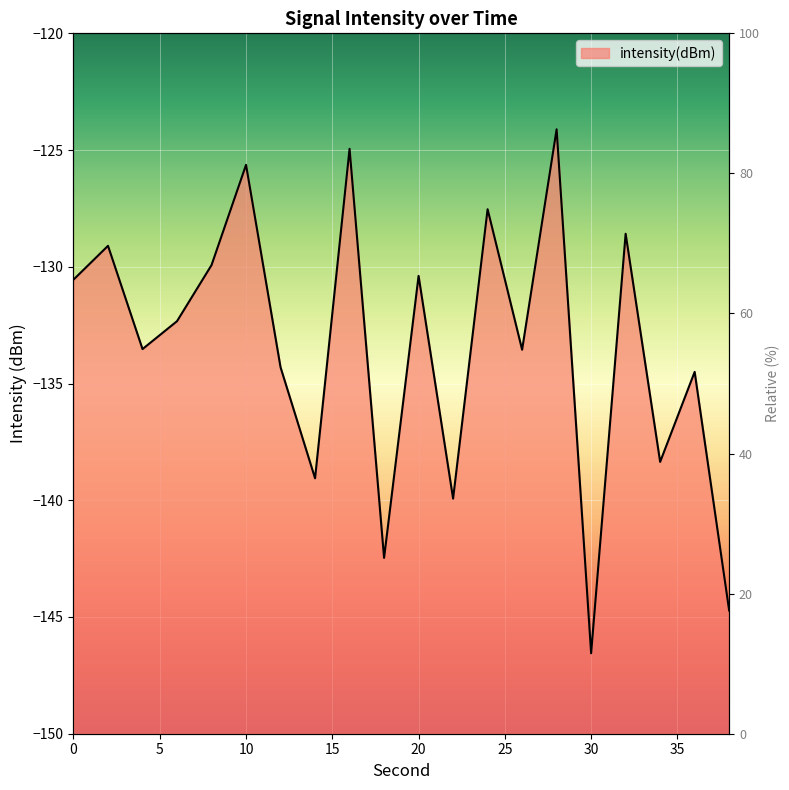

How many data points are less than -132?

11